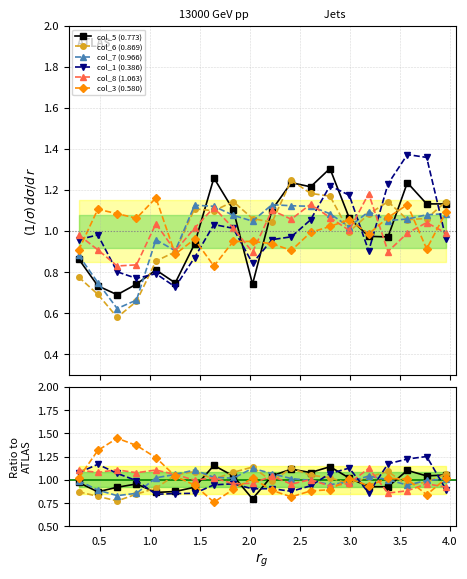

True or false: col_6 (0.869) has more than 1 interior local peaks.

True